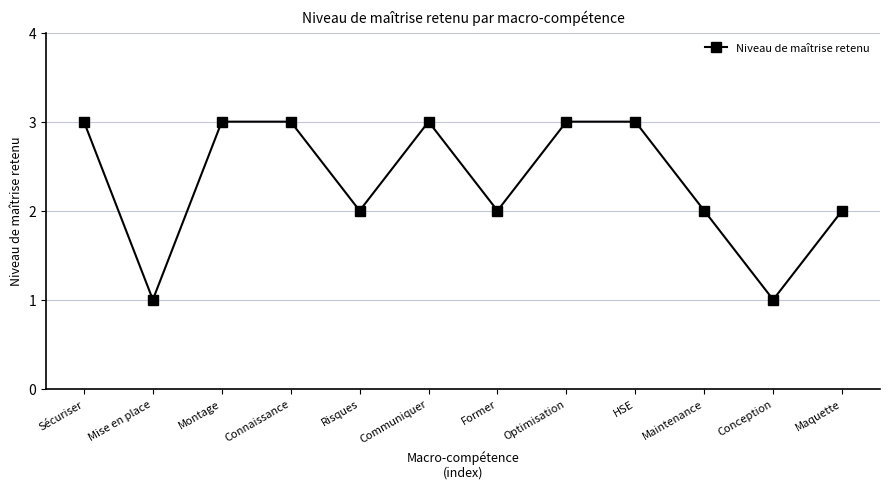

Reading left to right, what are all the values shown in this chart?

3	1	3	3	2	3	2	3	3	2	1	2